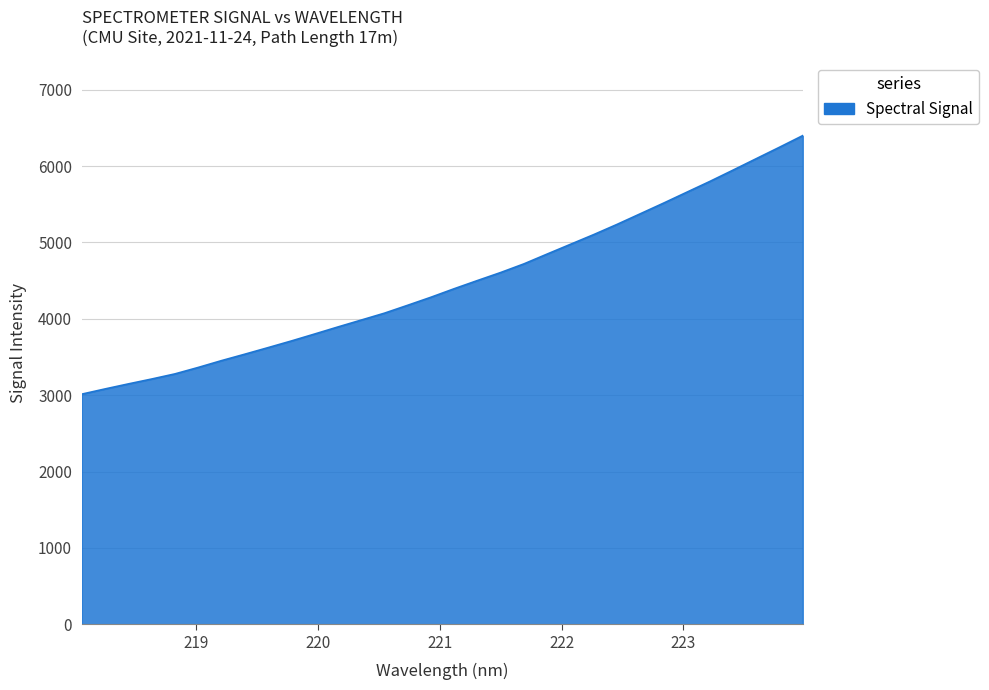

What is the smallest value displayed?

3013.4